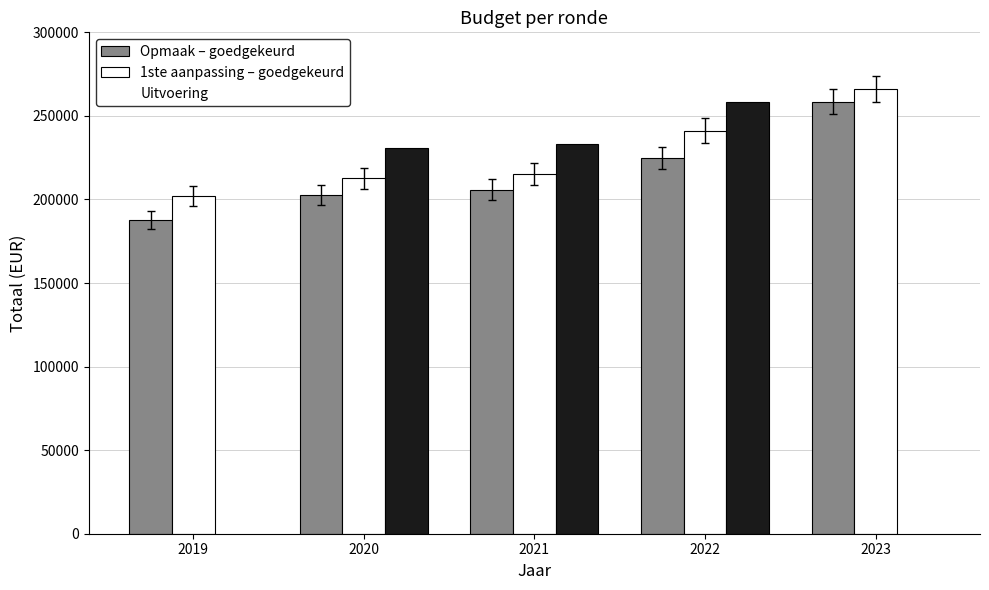

At which category is the sum across all series the highest?

2022